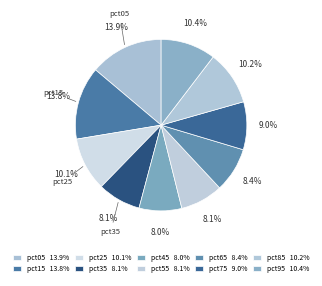

Count the number of slices in the pie.

10